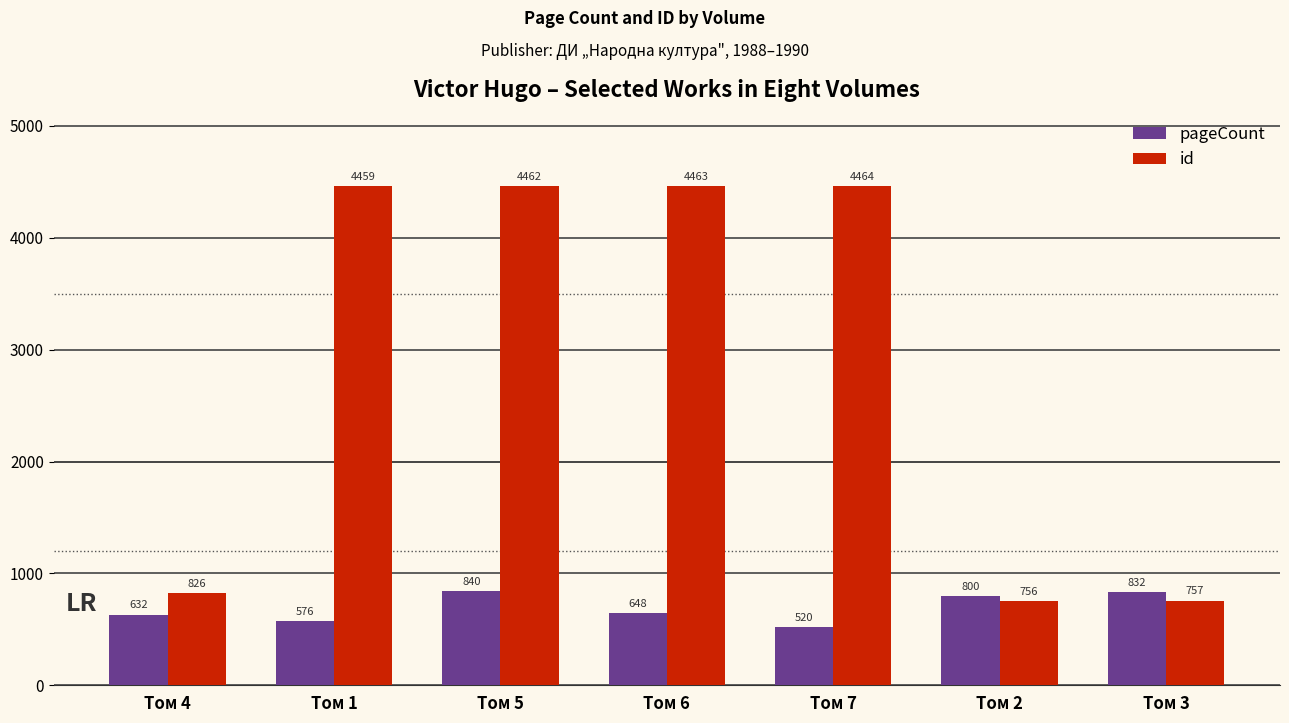

List the labels in order of pageCount value, largest first.

Том 5, Том 3, Том 2, Том 6, Том 4, Том 1, Том 7